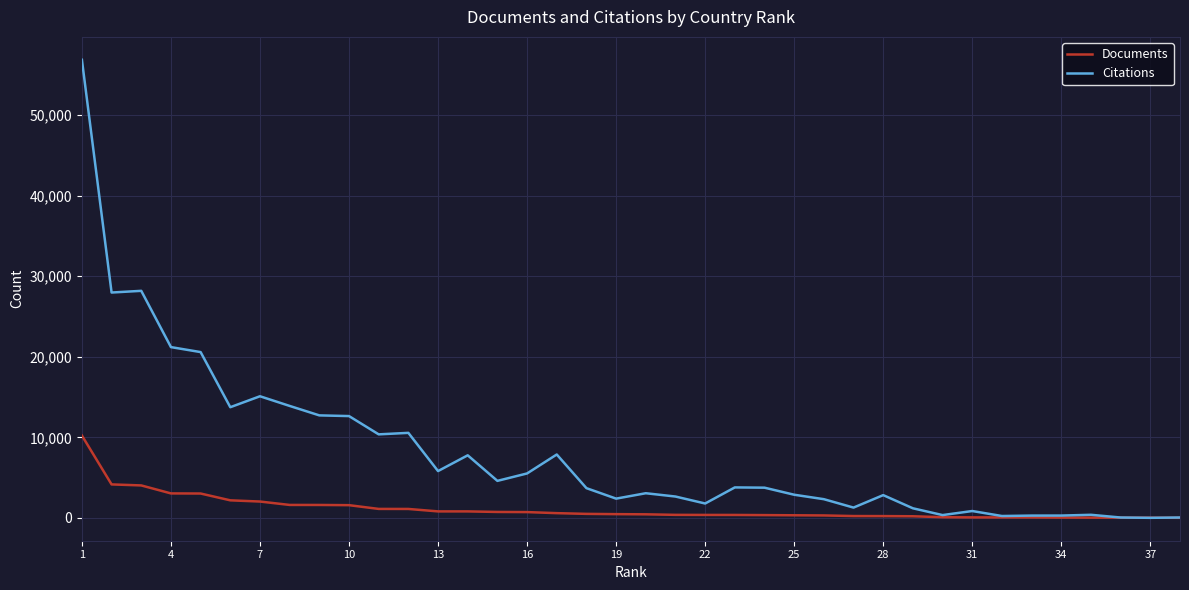

Which series has the widest spread of values?

Citations